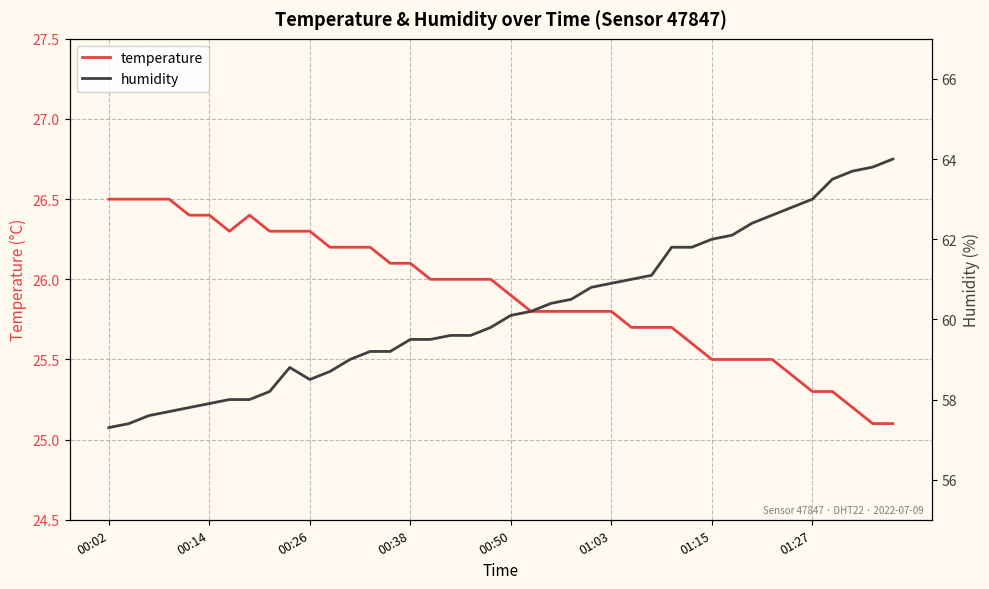

Which series changed the most between 14 and 16?

humidity